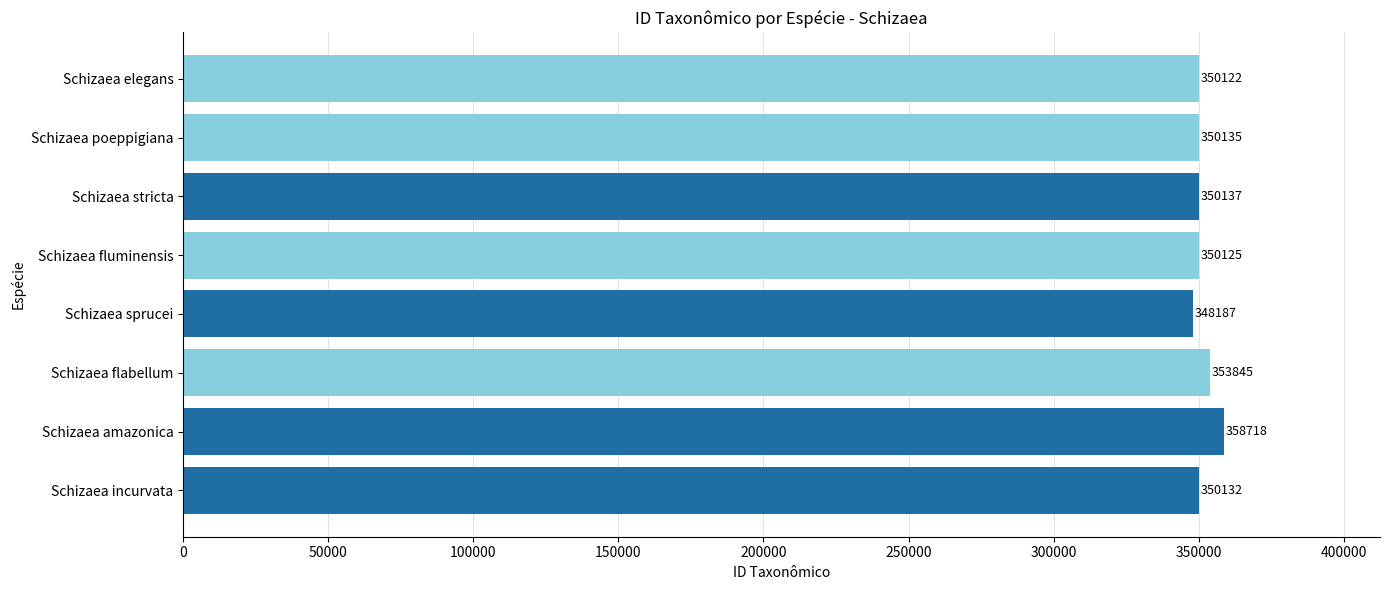

Reading bottom to top, what are all the values shown in this chart?

Schizaea incurvata=350132	Schizaea amazonica=358718	Schizaea flabellum=353845	Schizaea sprucei=348187	Schizaea fluminensis=350125	Schizaea stricta=350137	Schizaea poeppigiana=350135	Schizaea elegans=350122